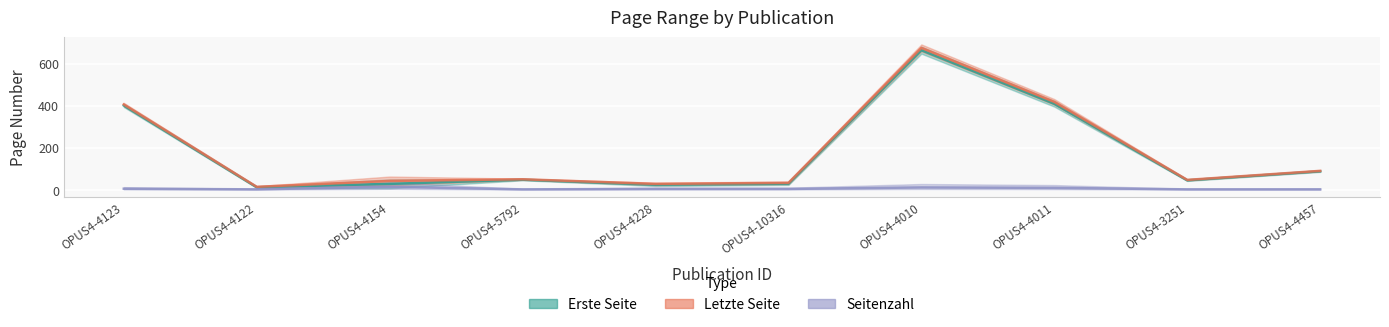

At which category is the sum across all series the highest?

OPUS4-4010